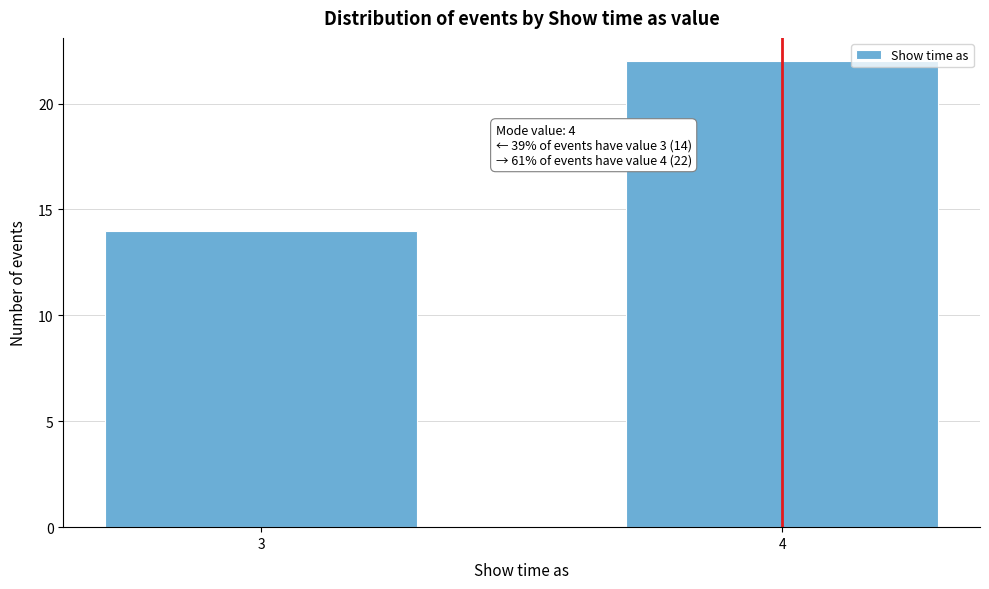

Reading right to left, what are all the values shown in this chart?

22	14